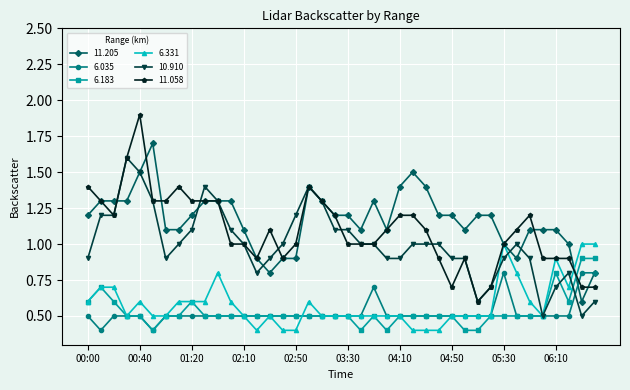

What is the maximum value for 6.035?

0.8